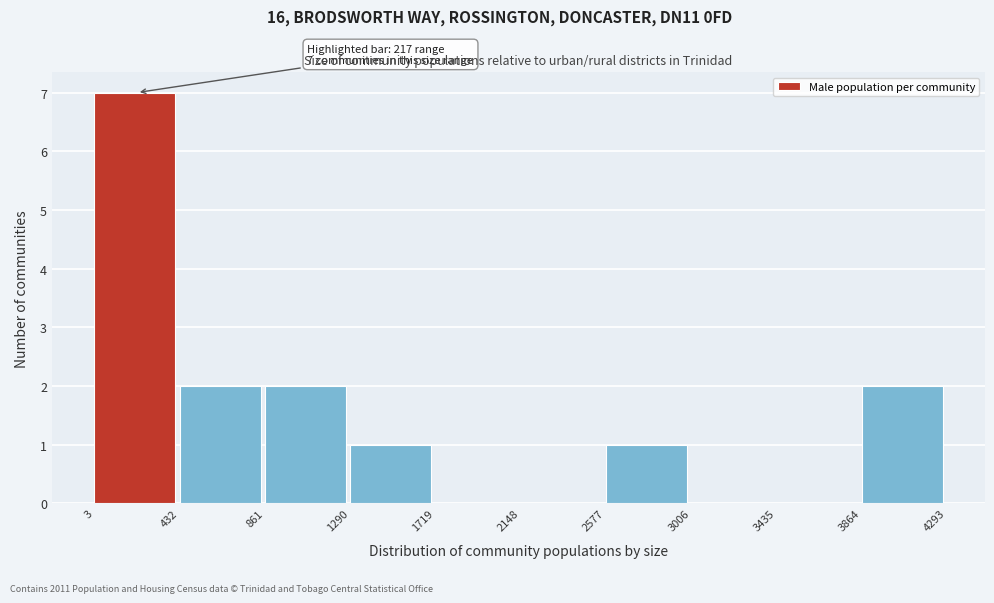

Which range on the x-axis has the tallest bar?

3 to 432